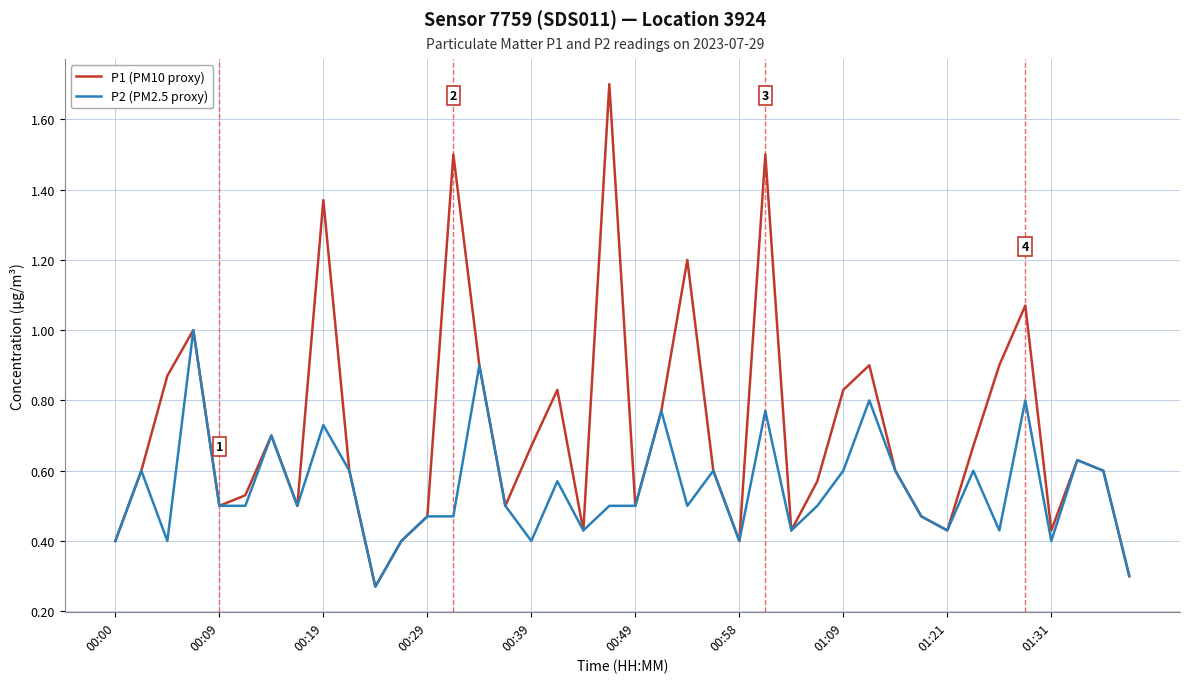

Which series has the largest range (max minus min)?

P1 (PM10 proxy)